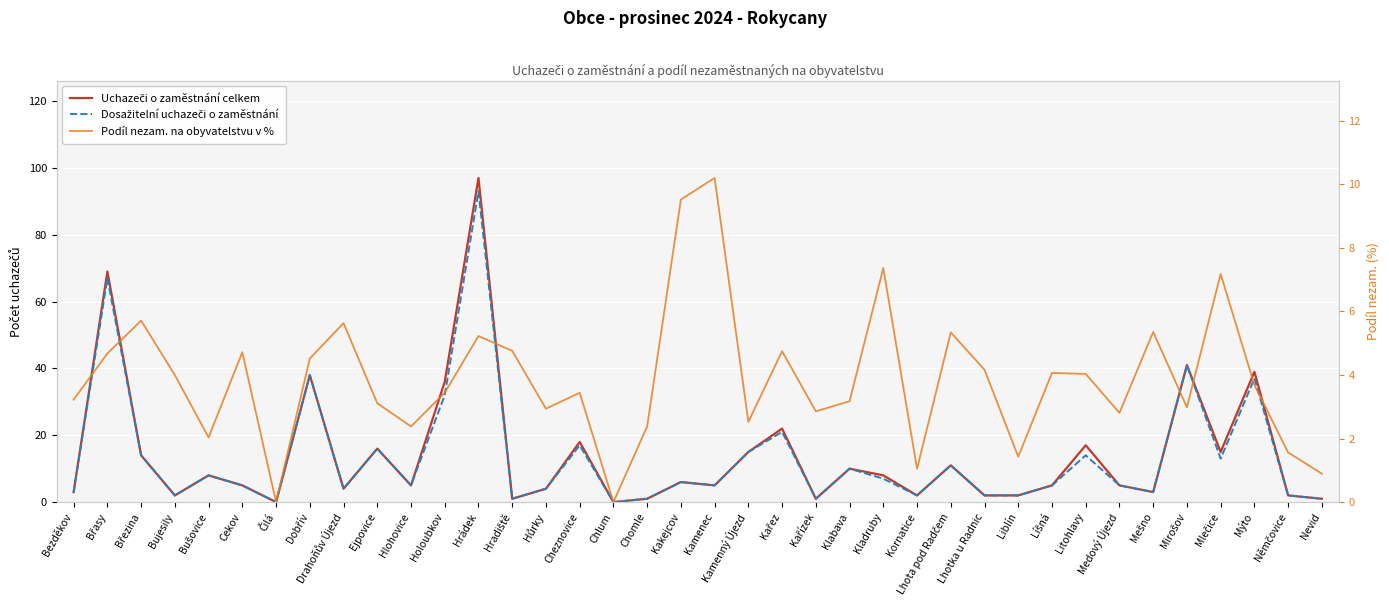

True or false: Uchazeči o zaměstnání celkem and Podíl nezam. na obyvatelstvu v % intersect in this chart.

True